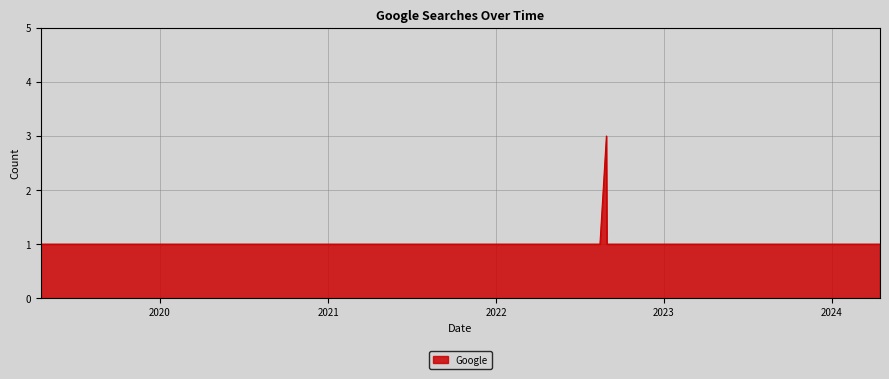

Count the number of categories in the chart.

11